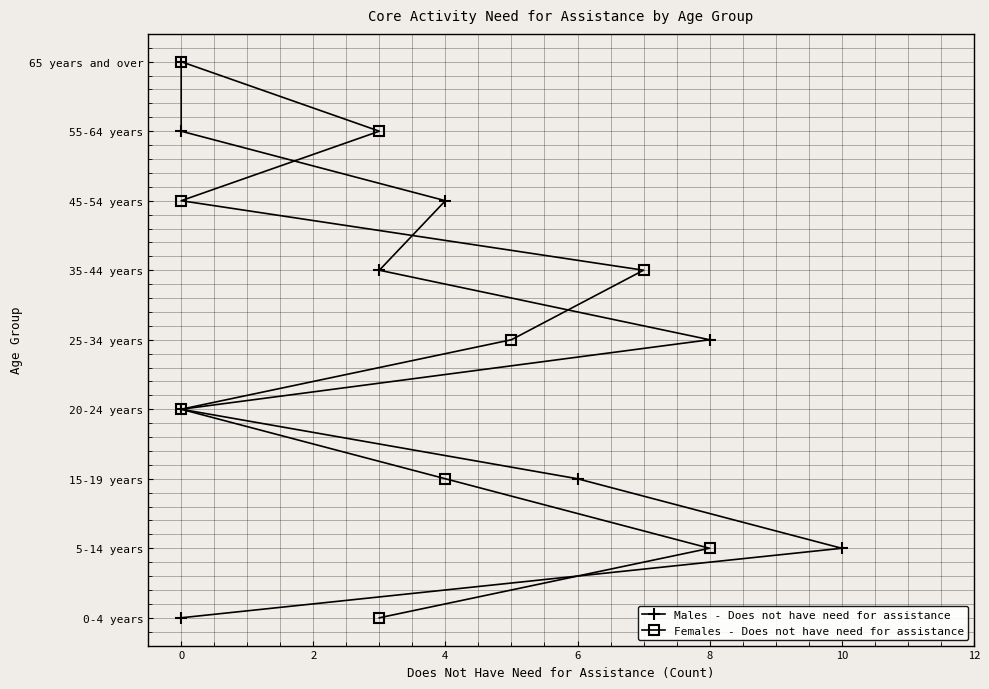

At 8, list the series in order from smallest to largest.

Males - Does not have need for assistance, Females - Does not have need for assistance